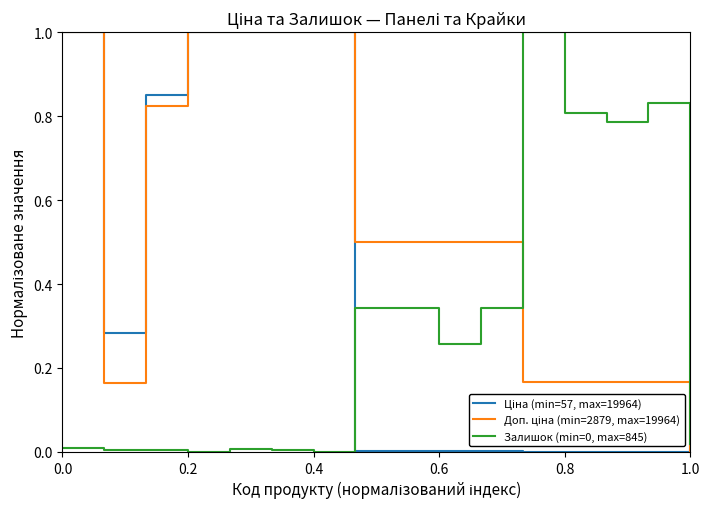

What is the highest value of the Залишок (min=0, max=845) series?

1.0